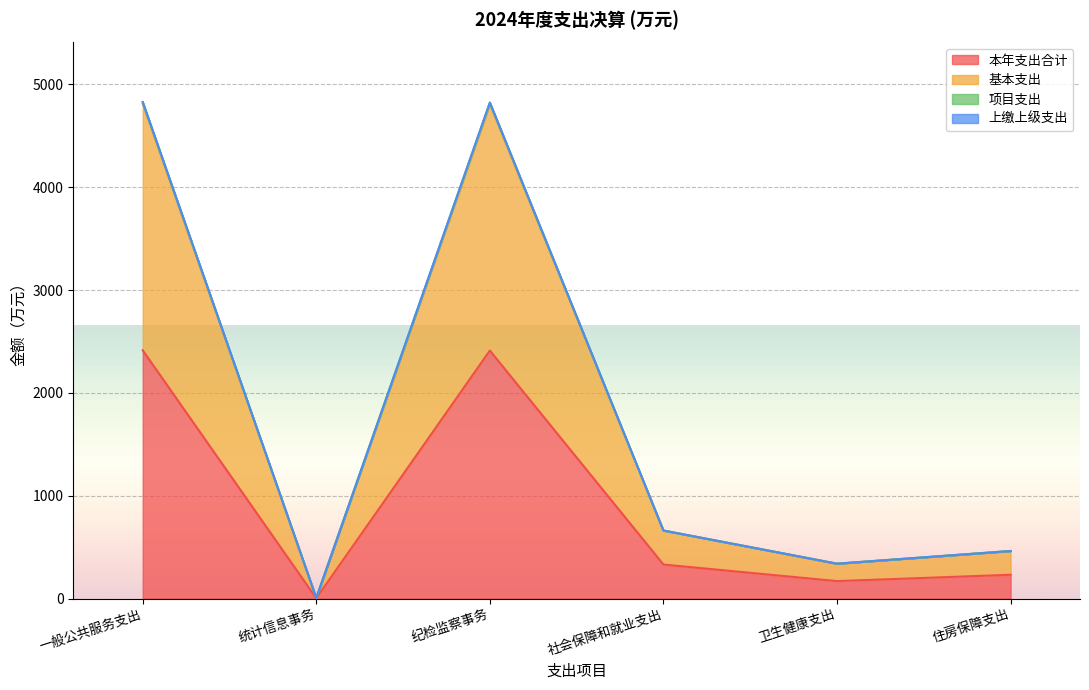

What is the minimum value shown in the chart?

2.6